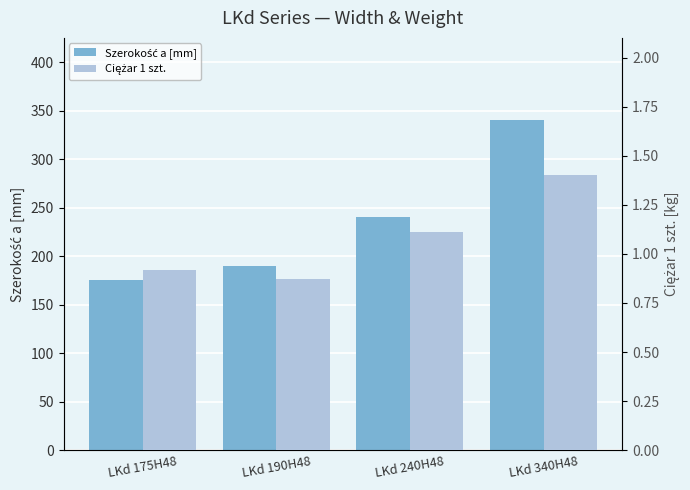

What is the total value across all series at LKd 175H48?

175.9